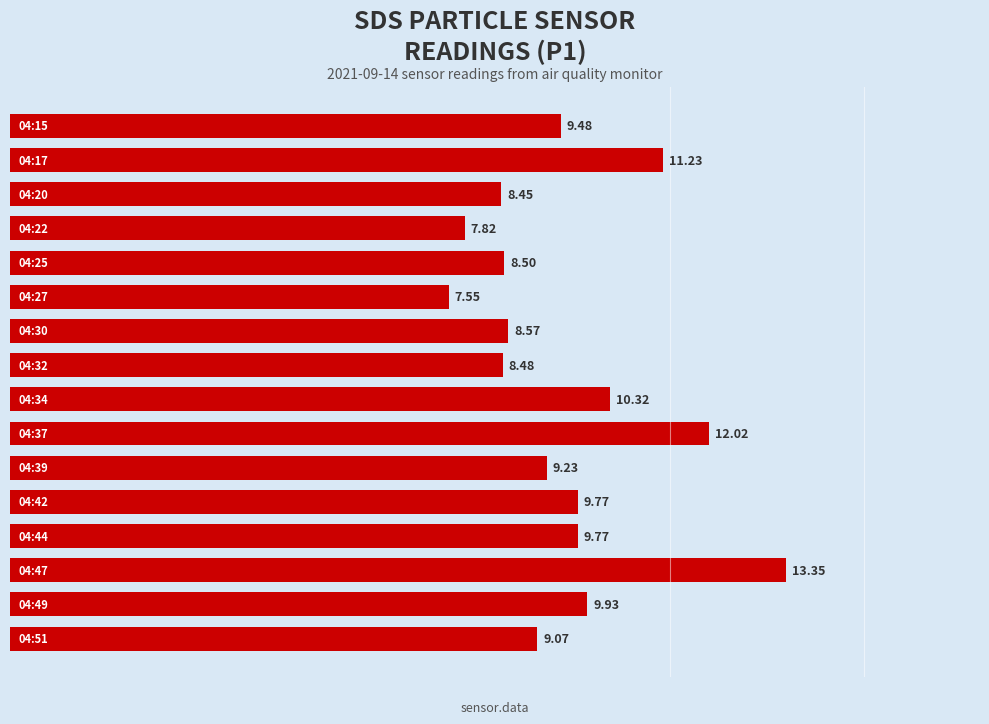

What is the difference between the maximum and minimum values?

5.8